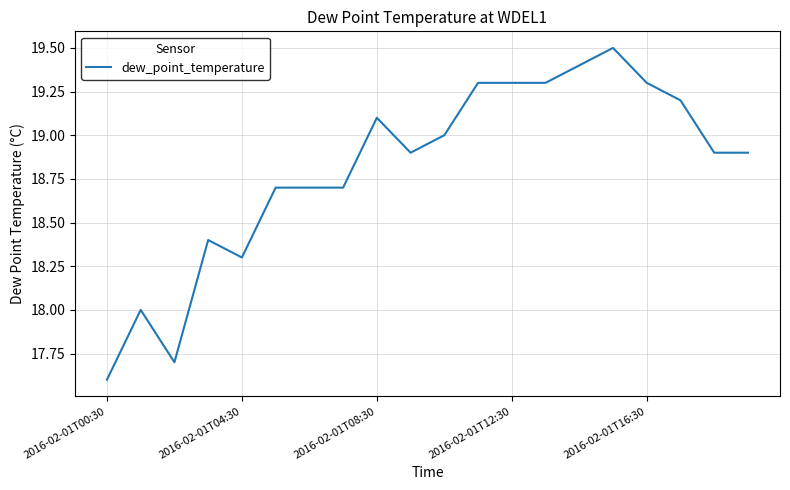

What is the difference between the maximum and minimum values?

1.9